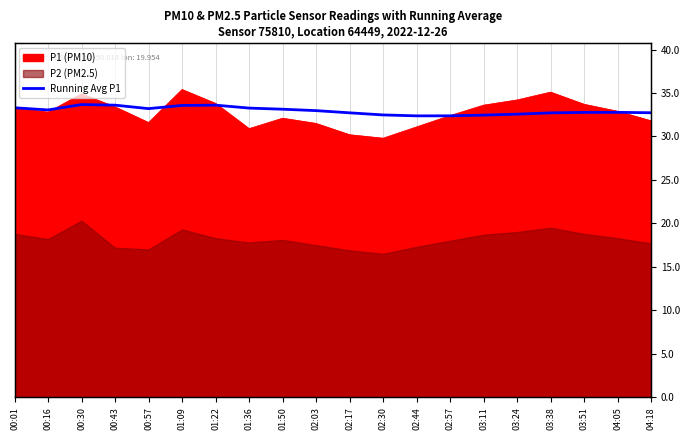

The chart shows a value of 47.0 at 01:50. True or false?

False